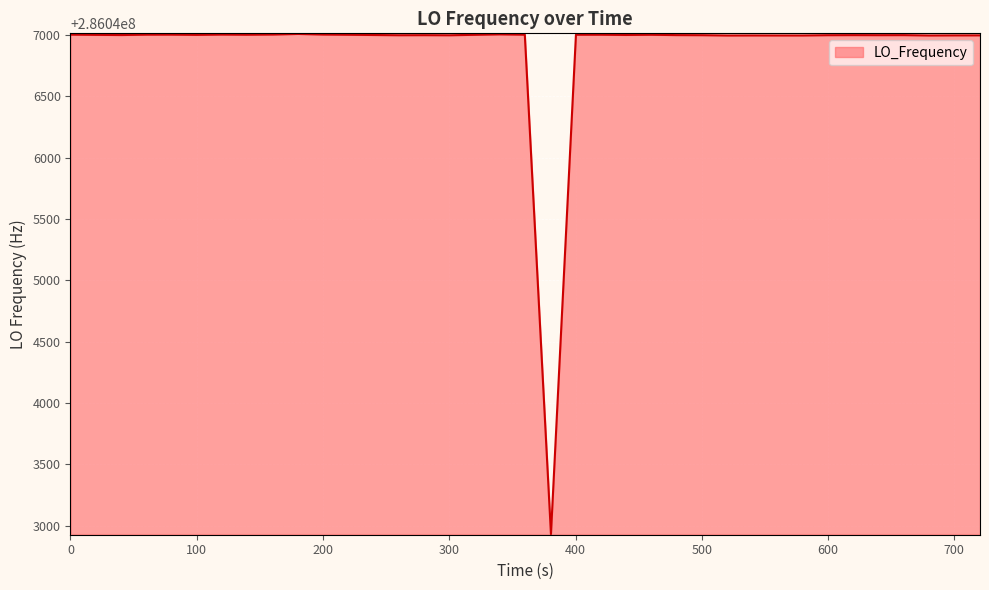

What is the difference between the maximum and minimum values?

4078.3